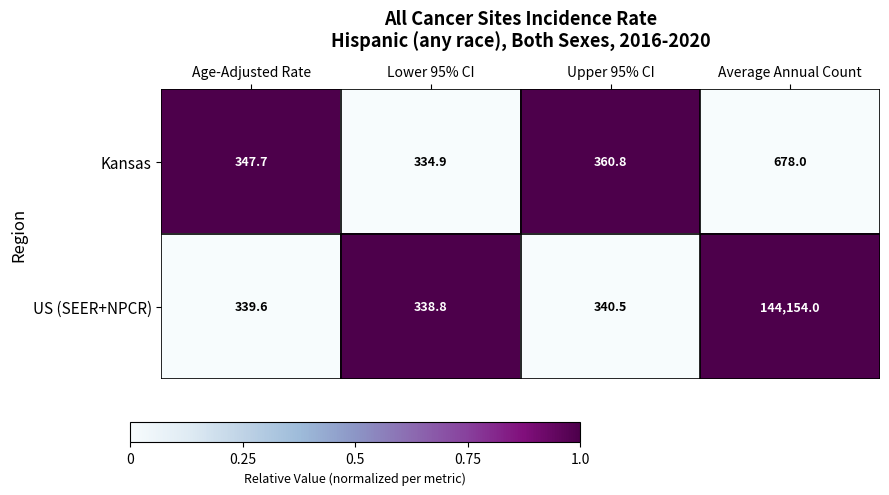

The value of US (SEER+NPCR) at Upper 95% CI is 340.5. True or false?

True